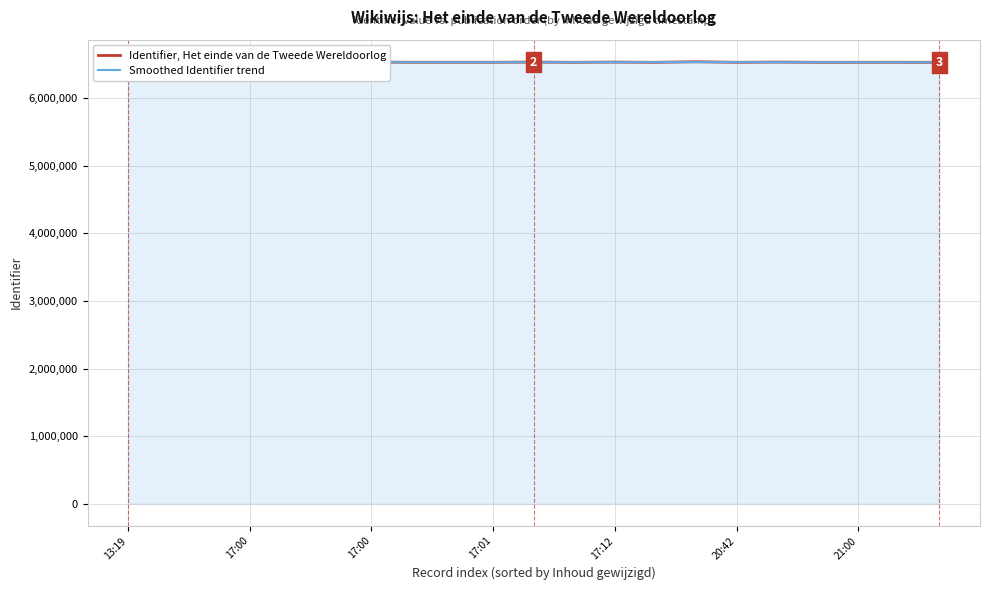

What is the spread (max minus min) of values at 17:00?

1828